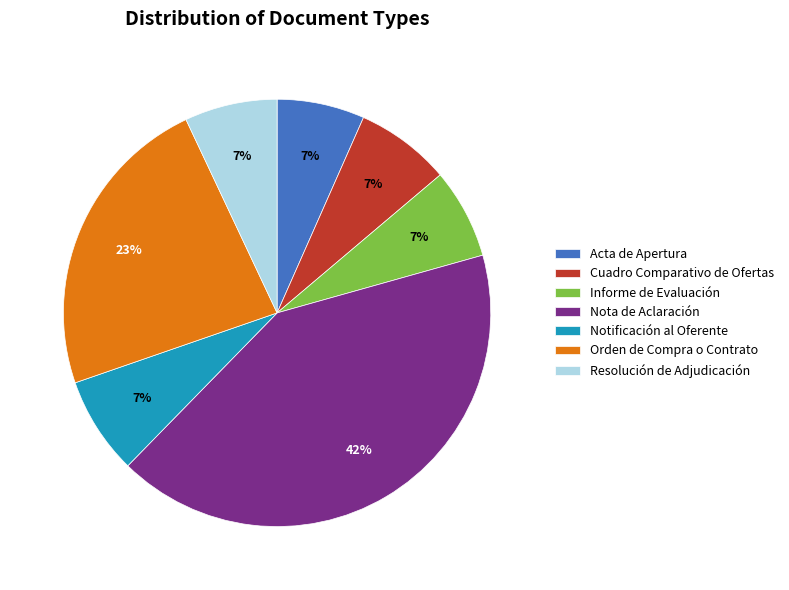

Is Informe de Evaluación the majority of the pie?

No